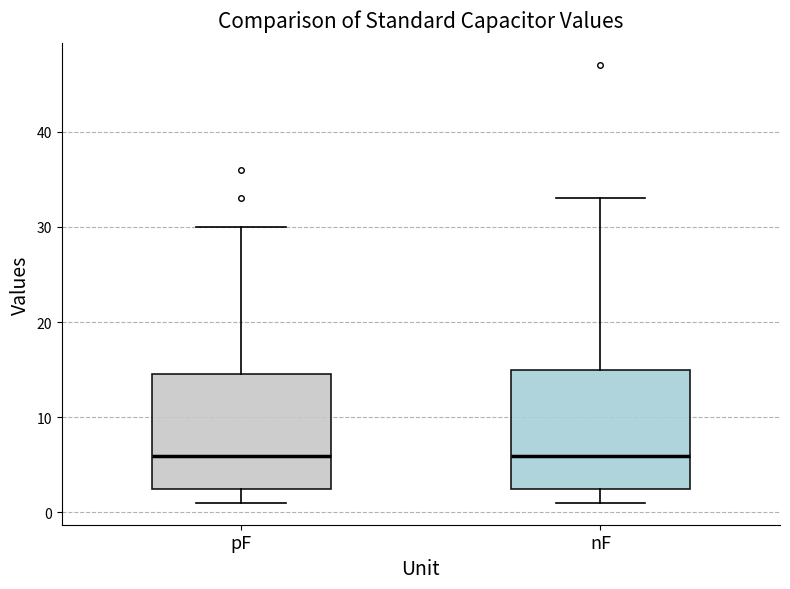

Reading left to right, transcribe this box plot: for each box, give where its median line is, the range the box spans, and where its two whiskers end, as read against the y-axis. The values are not printed on the chart, so give them approximately, as read against the axis.

pF: median 6, box 2 to 15, whiskers 1 to 30
nF: median 6, box 2 to 15, whiskers 1 to 33